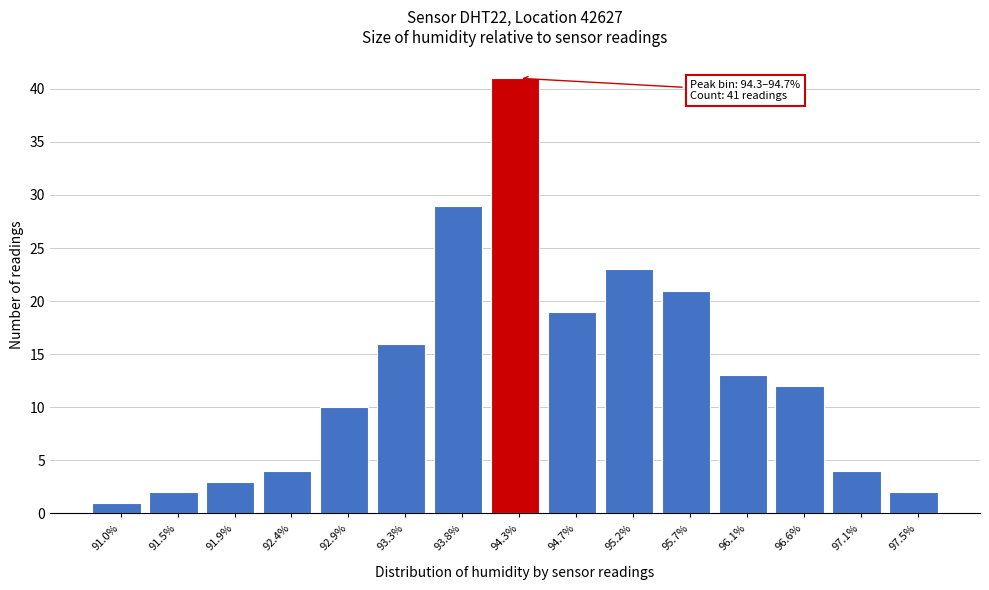

Reading left to right, transcribe all the data shown in this chart.

91.0%=1	91.5%=2	91.9%=3	92.4%=4	92.9%=10	93.3%=16	93.8%=29	94.3%=41	94.7%=19	95.2%=23	95.7%=21	96.1%=13	96.6%=12	97.1%=4	97.5%=2